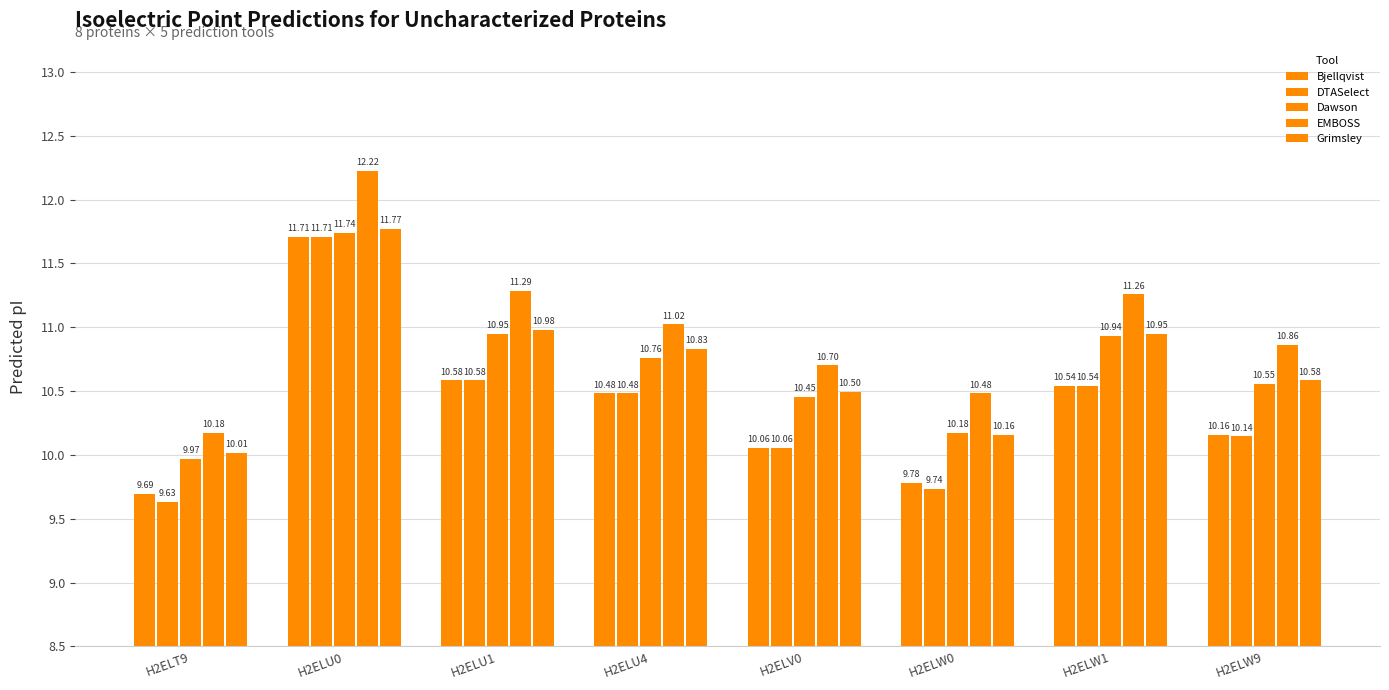

What is the greatest value displayed?

12.2